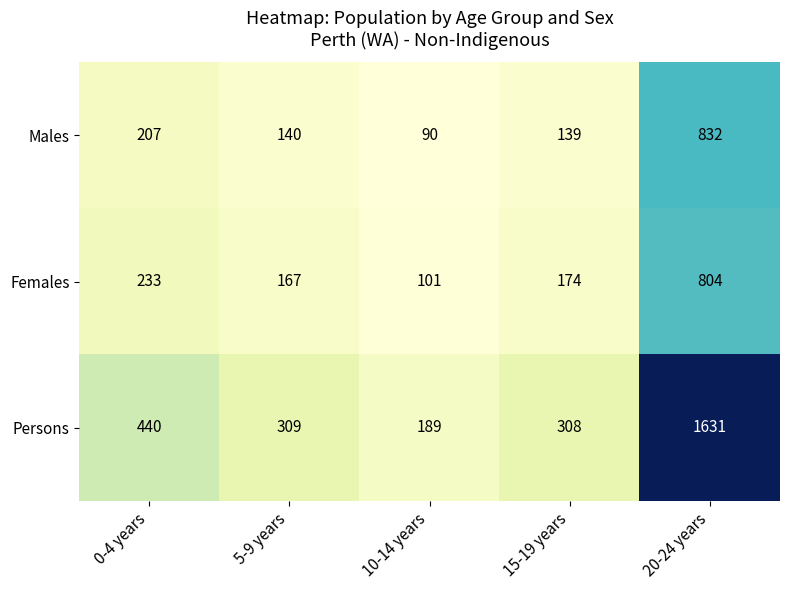

Reading left to right, extract all data points from this chart.

Males: 0-4 years=207	5-9 years=140	10-14 years=90	15-19 years=139	20-24 years=832
Females: 0-4 years=233	5-9 years=167	10-14 years=101	15-19 years=174	20-24 years=804
Persons: 0-4 years=440	5-9 years=309	10-14 years=189	15-19 years=308	20-24 years=1631